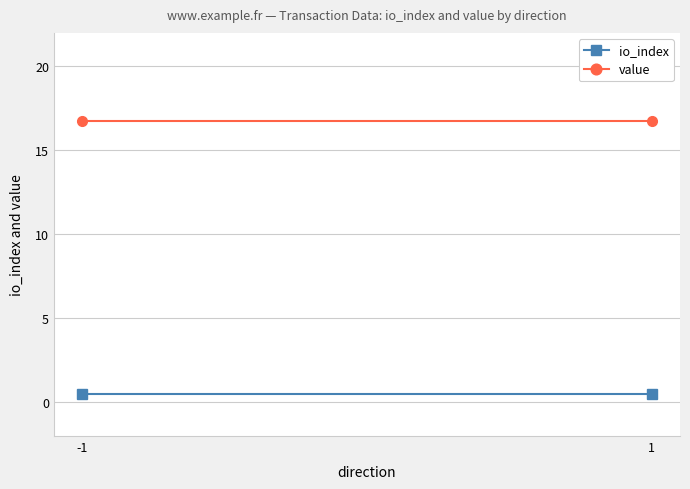

At 1, list the series in order from largest to smallest.

value, io_index